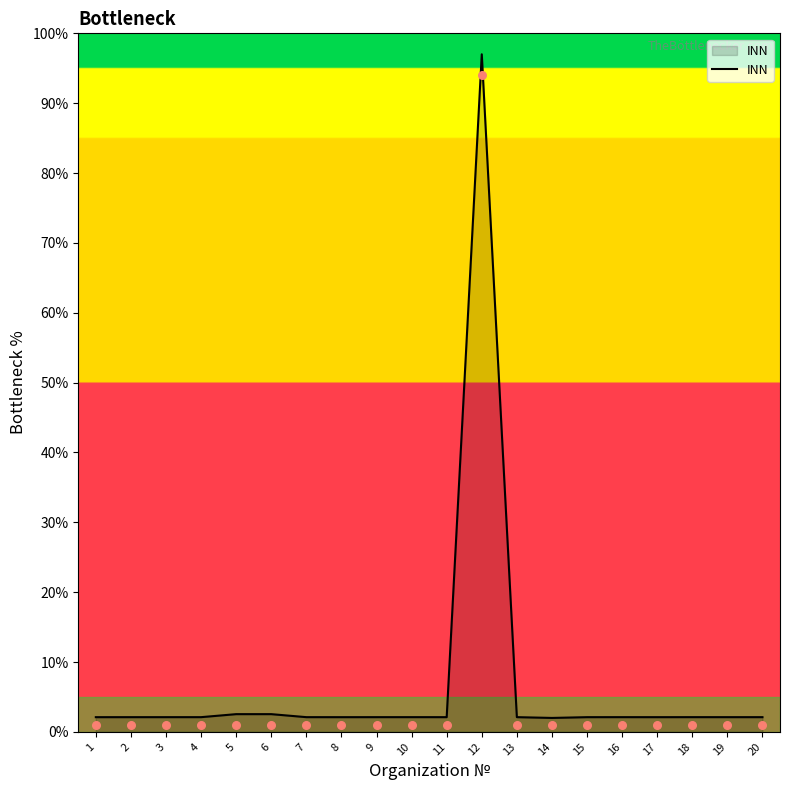

Between 17 and 10, which is larger?

10